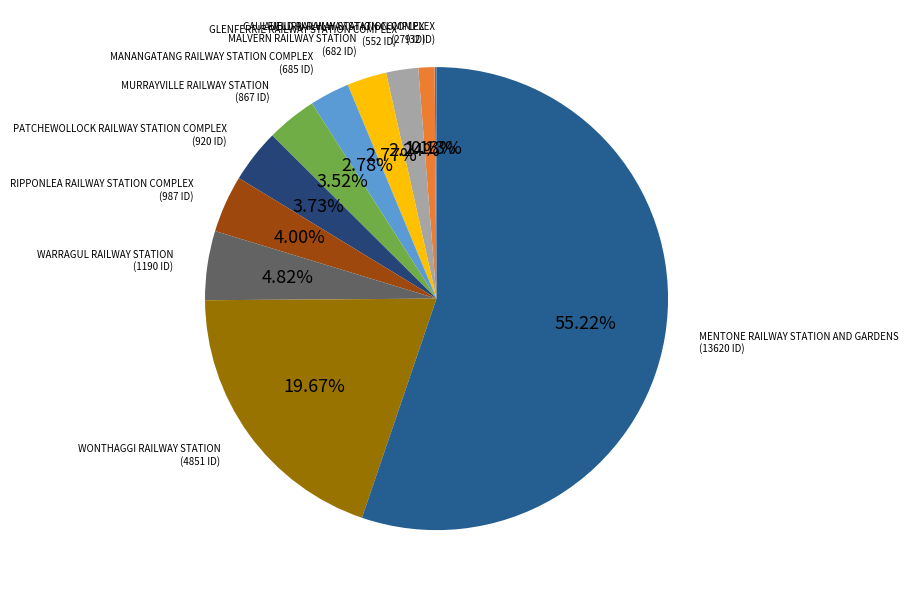

How many slices are in this pie chart?

11